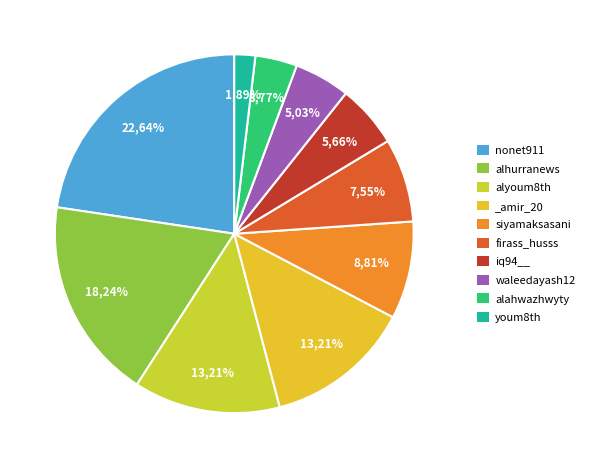

Count the number of slices in the pie.

10